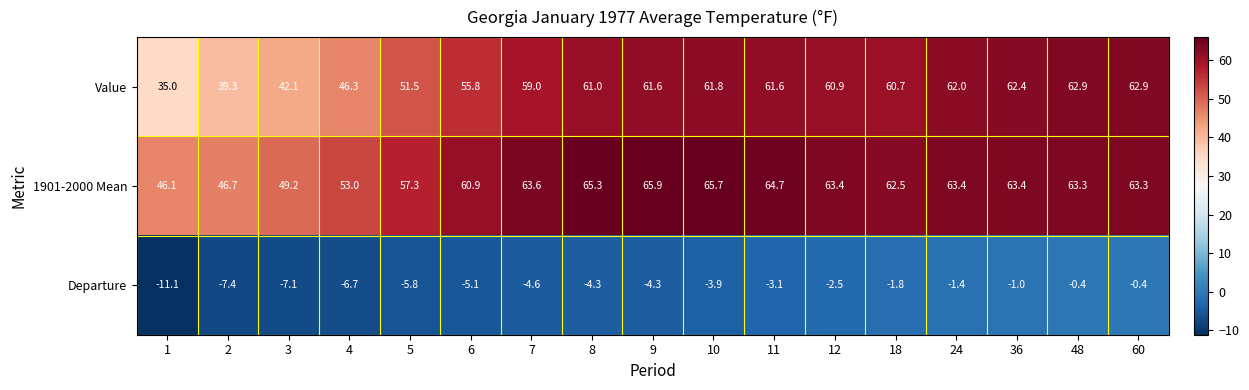

Rank the series at 24 from highest to lowest value.

1901-2000 Mean, Value, Departure